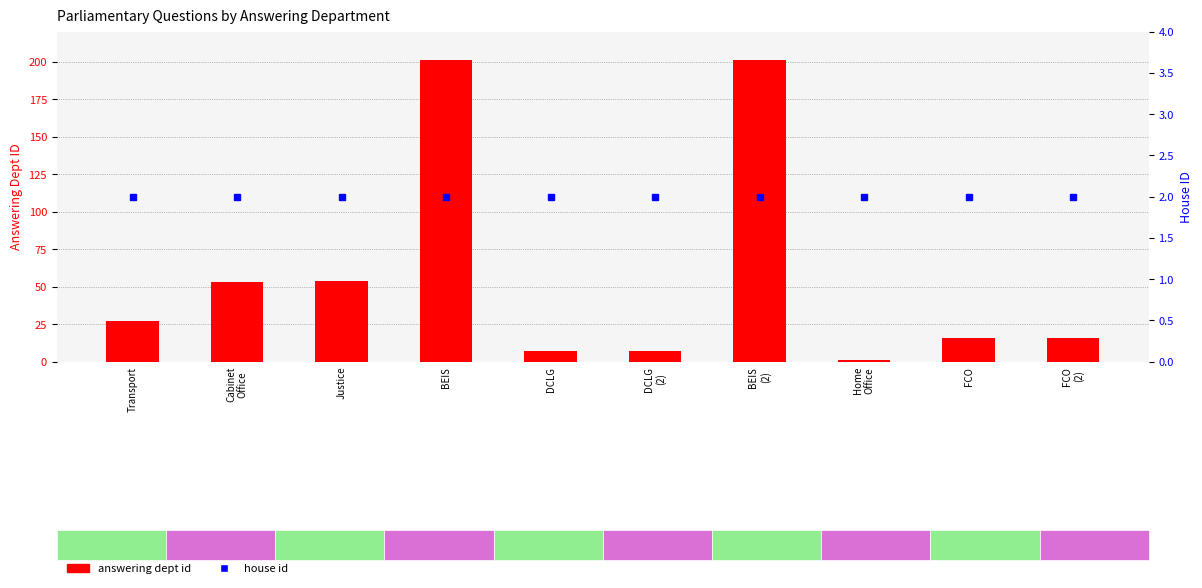

What is the smallest value displayed?

1